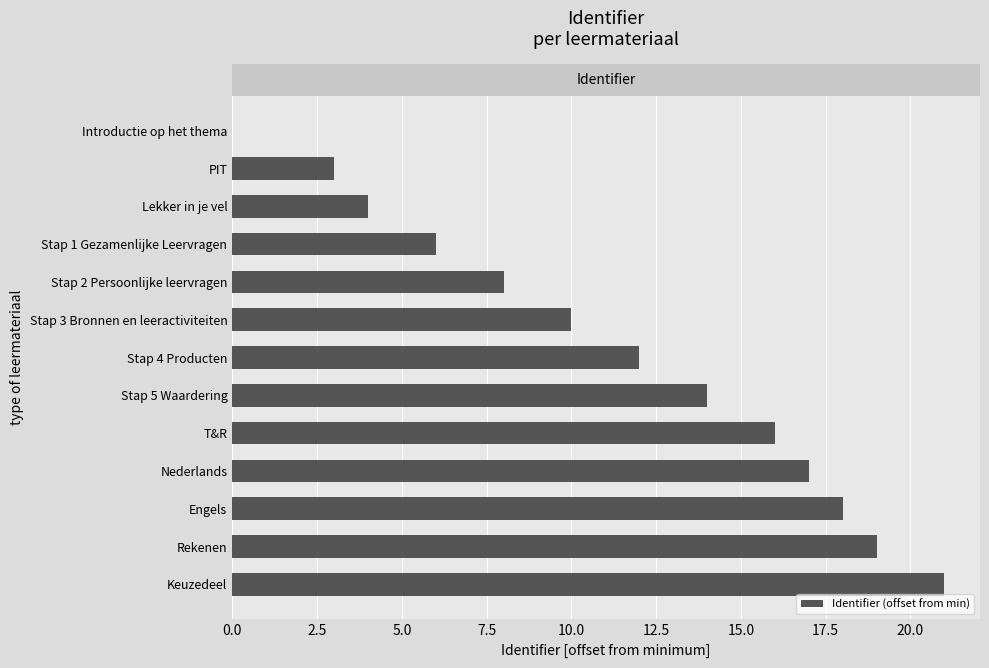

Reading top to bottom, list all the values displayed in this chart.

Introductie op het thema=0	PIT=3	Lekker in je vel=4	Stap 1 Gezamenlijke Leervragen=6	Stap 2 Persoonlijke leervragen=8	Stap 3 Bronnen en leeractiviteiten=10	Stap 4 Producten=12	Stap 5 Waardering=14	T&R=16	Nederlands=17	Engels=18	Rekenen=19	Keuzedeel=21